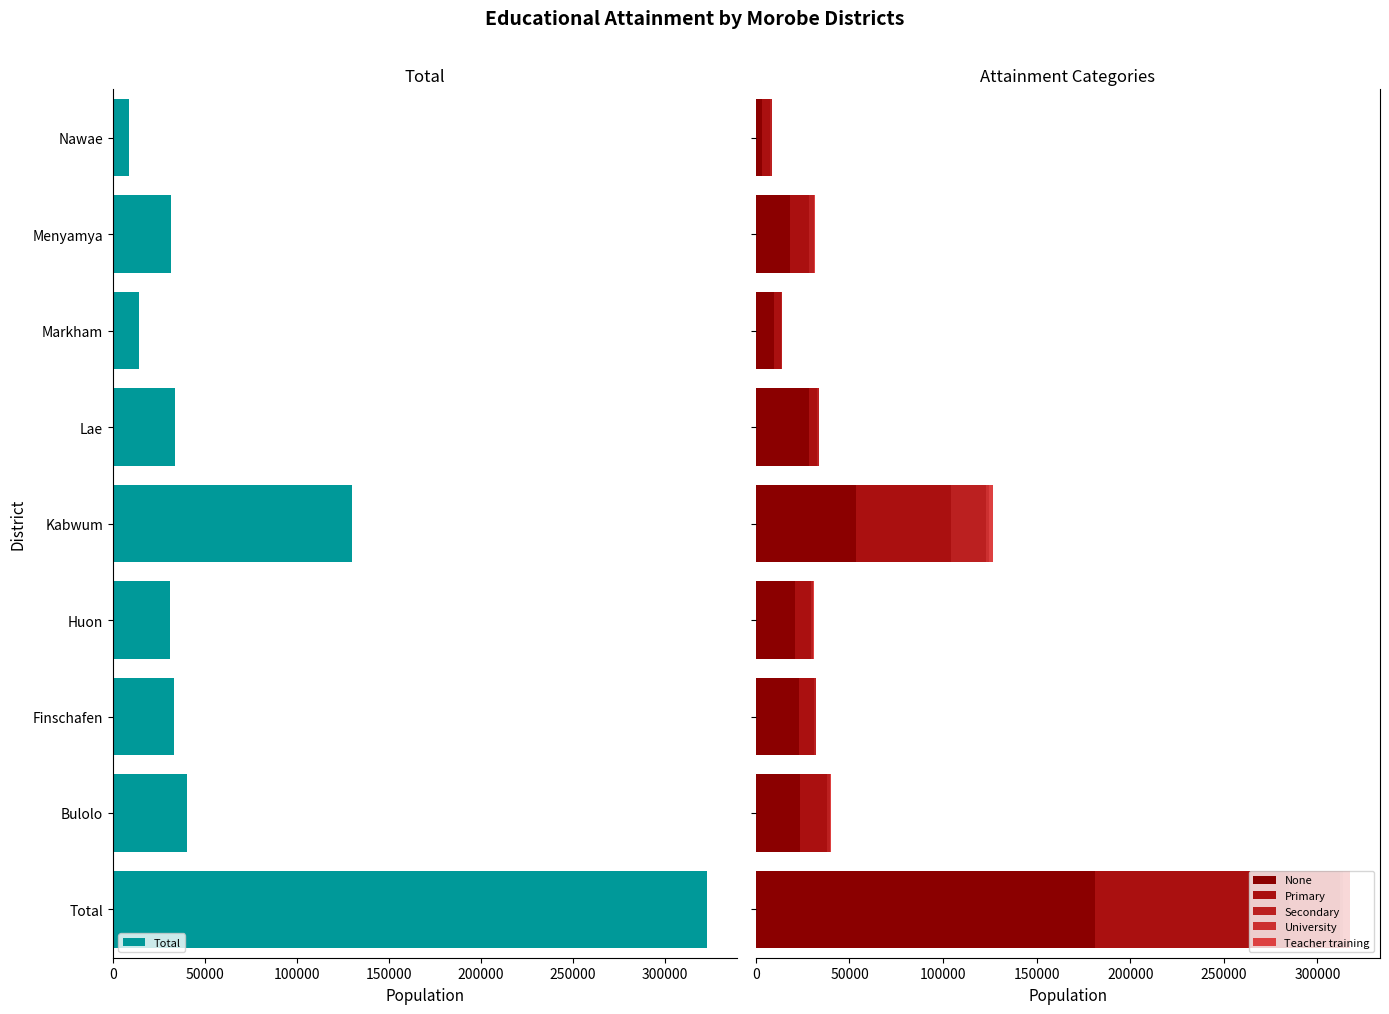

What are all the series names shown in the legend?

Total, None, Primary, Secondary, University, Teacher training